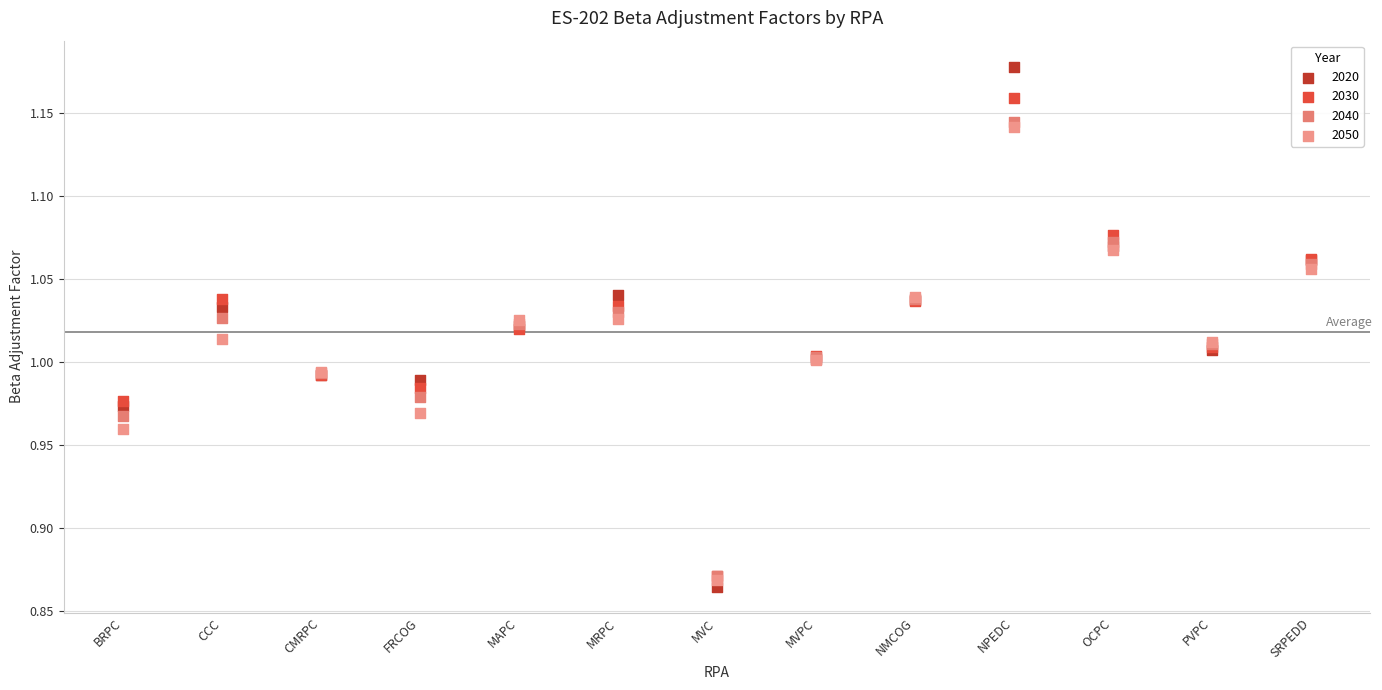

Which series has the largest Y range (max minus min)?

2020